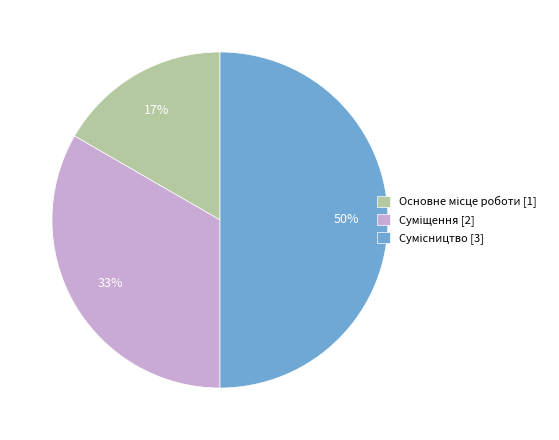

To the nearest percent, what is the difference between the largest and smallest slice percentages?

33%